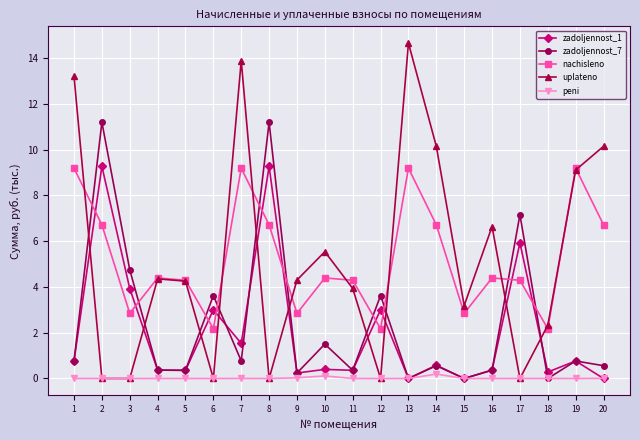

Between 12 and 16, which series saw the biggest shift?

uplateno